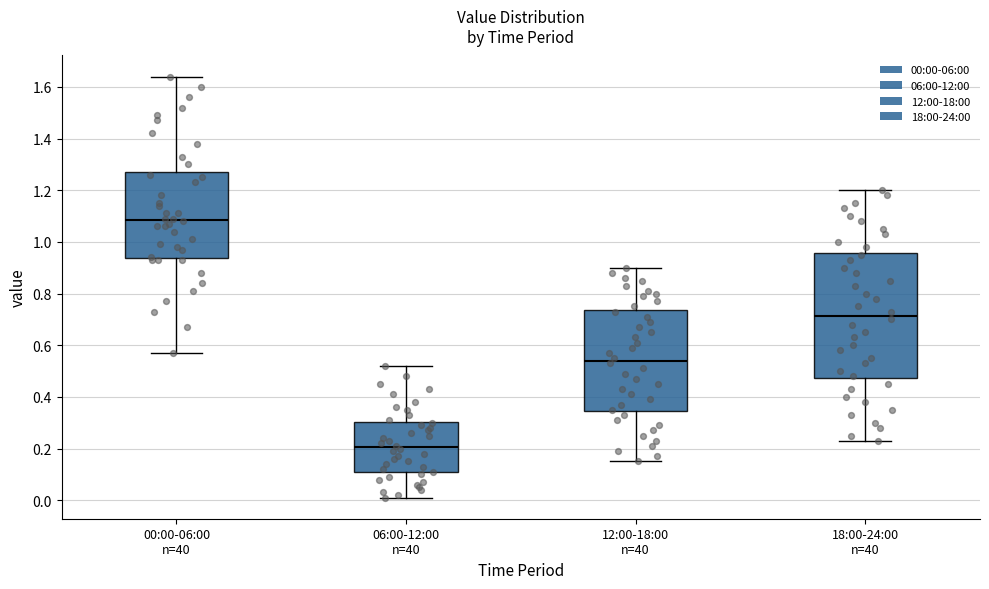

Where is the lower edge of the box for 06:00-12:00 n=40 on the y-axis? The values are not printed on the chart, so give them approximately, as read against the axis.

0.10